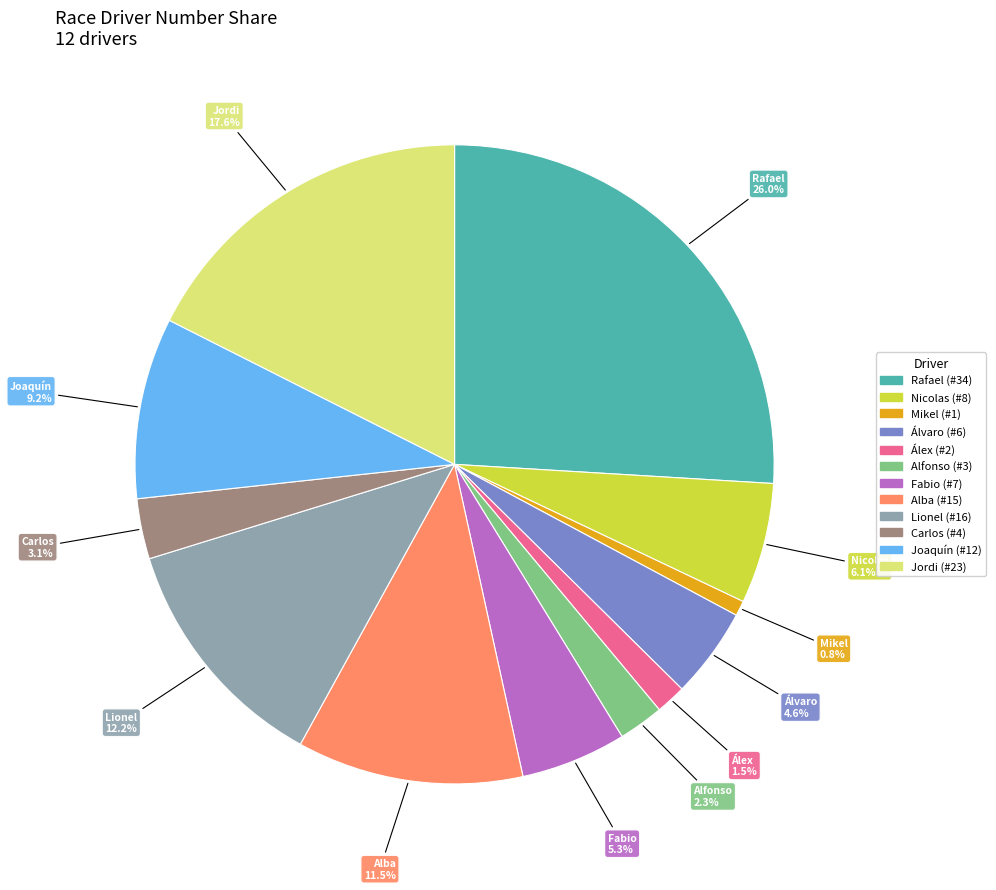

Is there any slice that represents more than half of the pie?

No